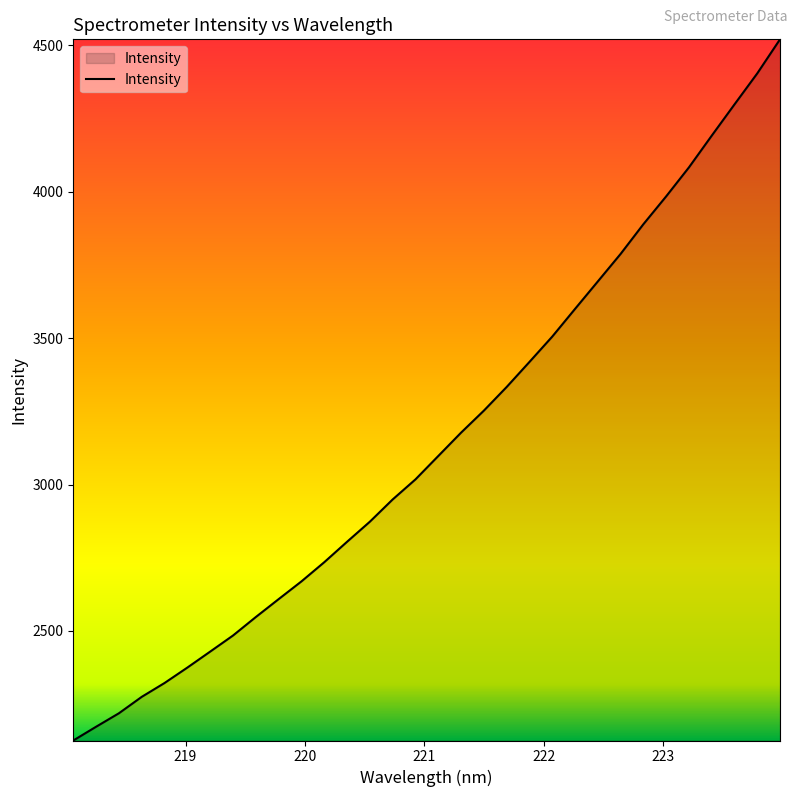

What is the greatest value displayed?

4520.6